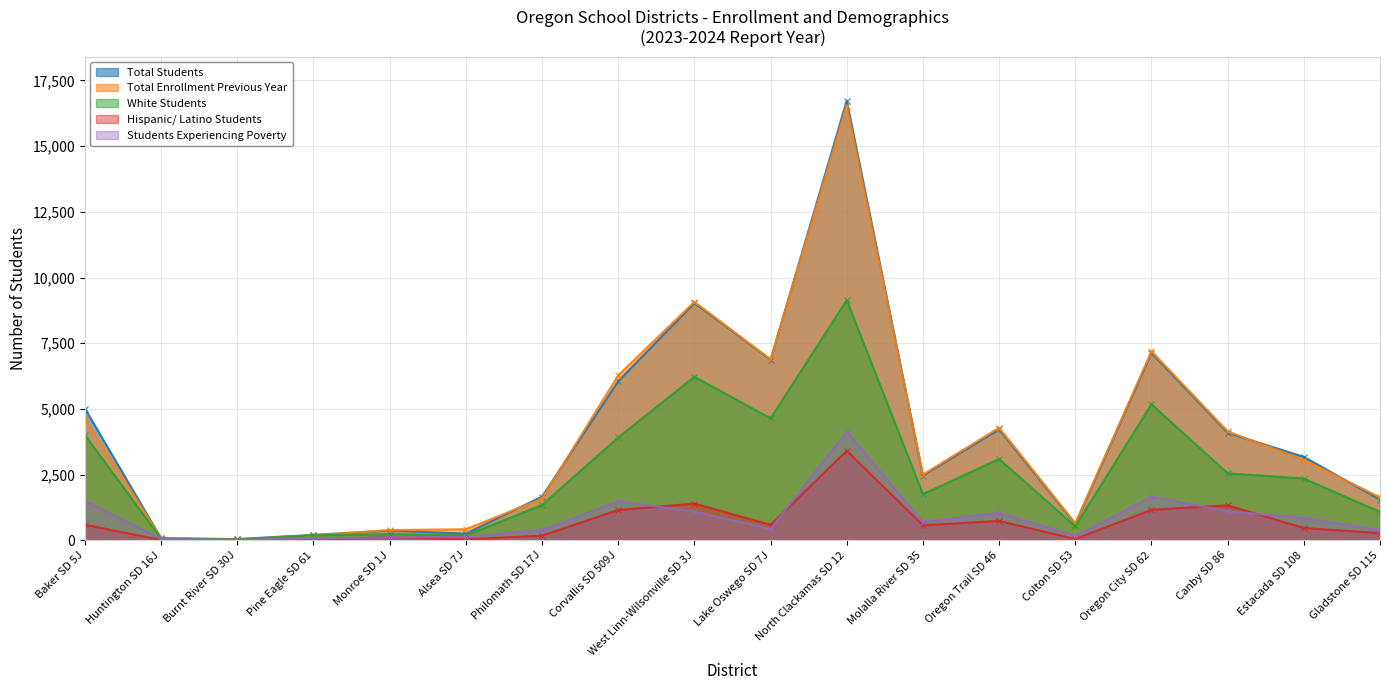

Read the White Students value at Canby SD 86, to the nearest 10.

2550